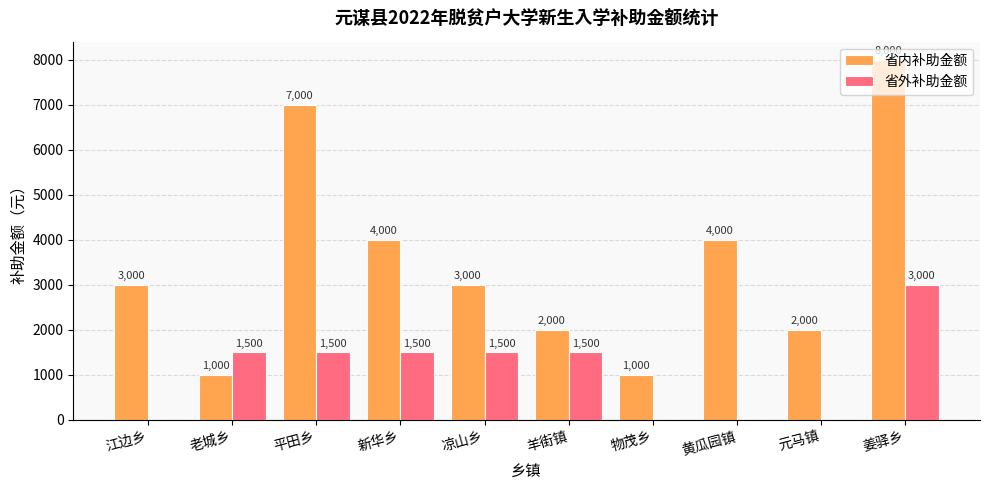

What is the sum of all 省外补助金额 values?

10500